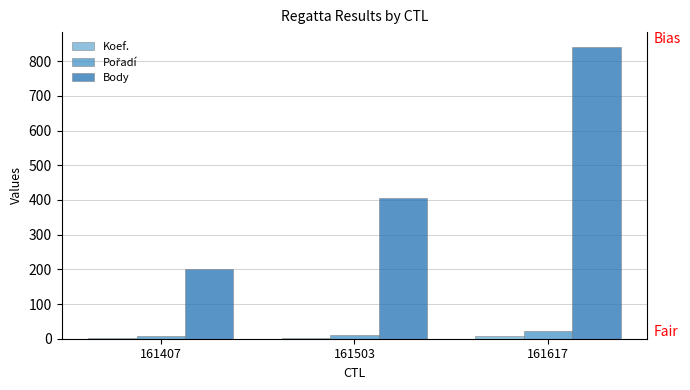

List the series in order of their peak value, lowest first.

Koef., Pořadí, Body